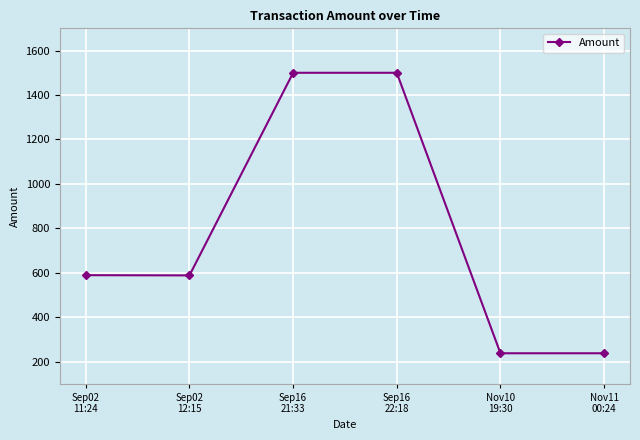

Is this an area chart (filled region under the line)?

No